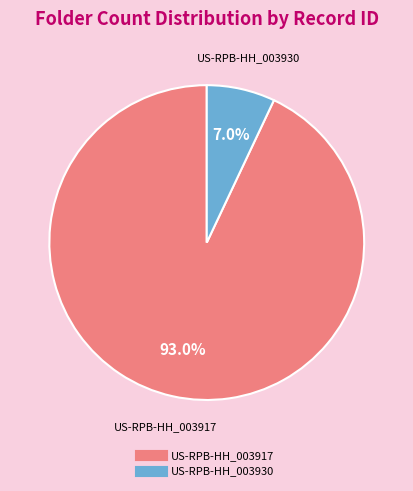

Count the number of slices in the pie.

2